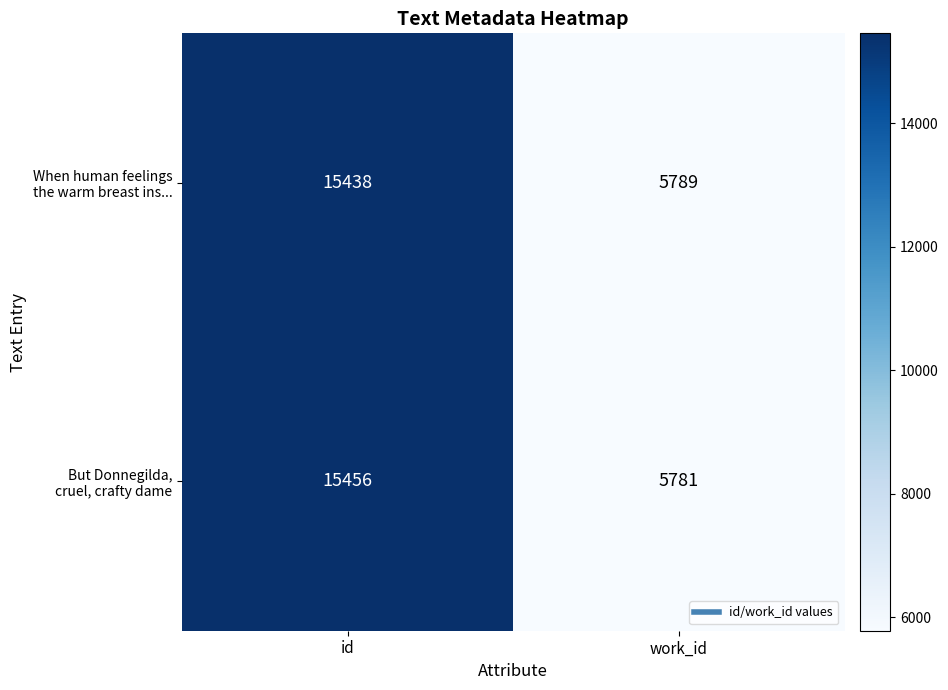

What is the difference between the highest and lowest values at work_id?

8